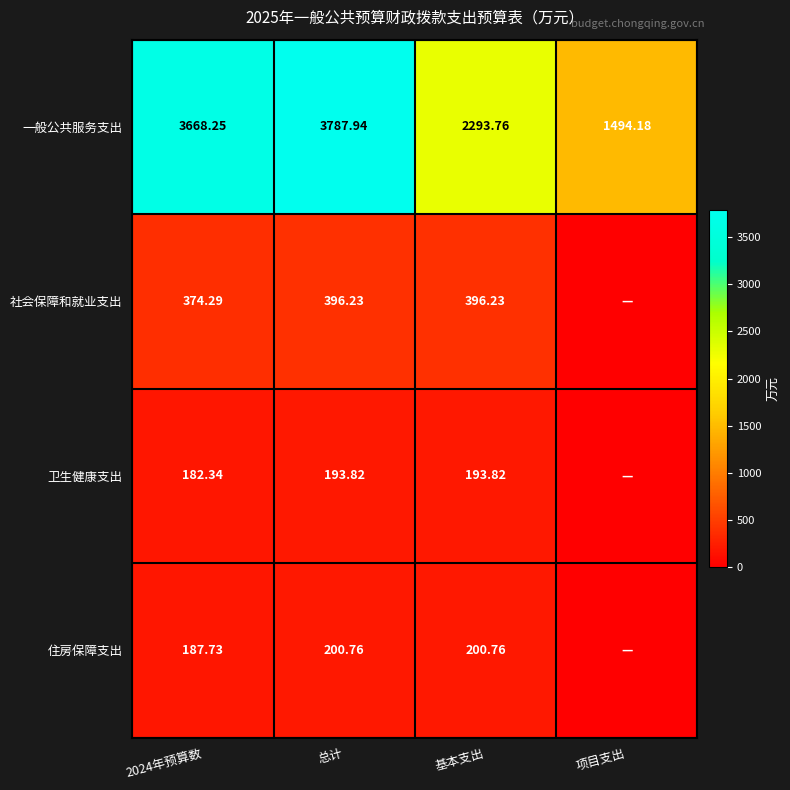

Rank the series at 基本支出 from highest to lowest value.

一般公共服务支出, 社会保障和就业支出, 住房保障支出, 卫生健康支出